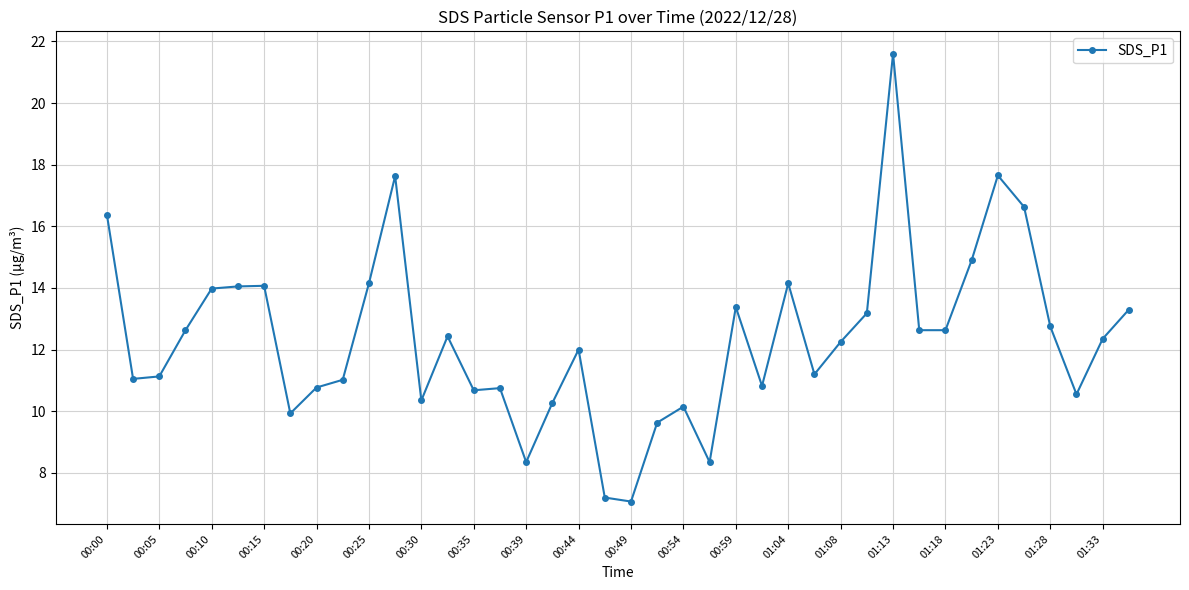

What is the difference between the maximum and minimum values?

14.5